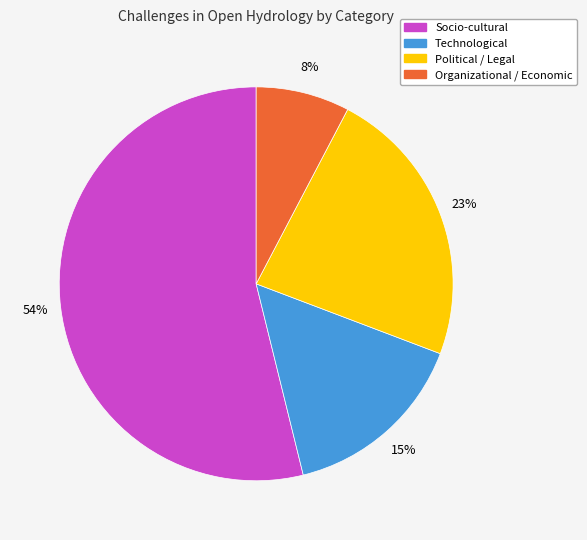

Between Technological and Political / Legal, which is larger?

Political / Legal